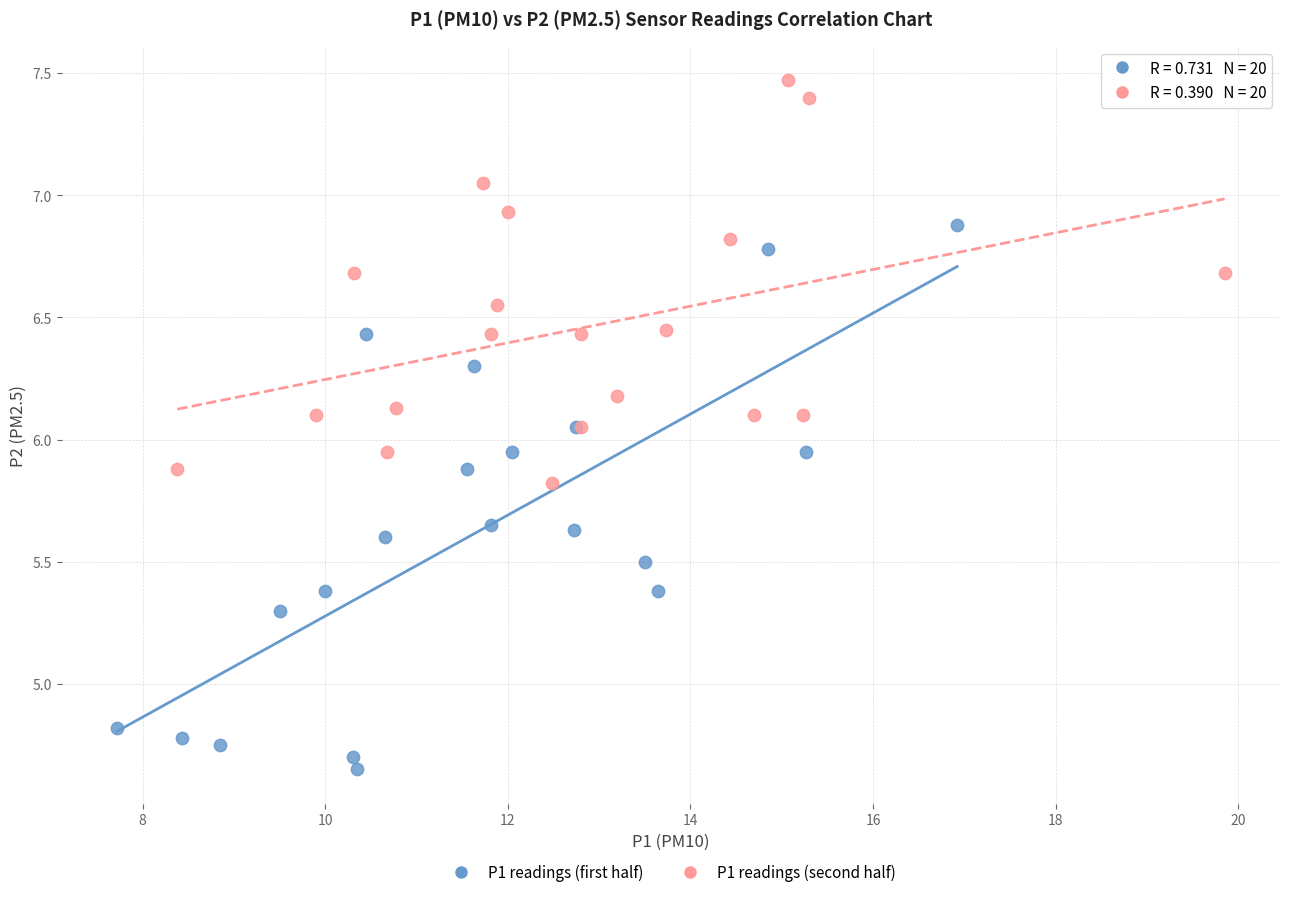

Which series has the largest Y range (max minus min)?

P1 readings (first half)